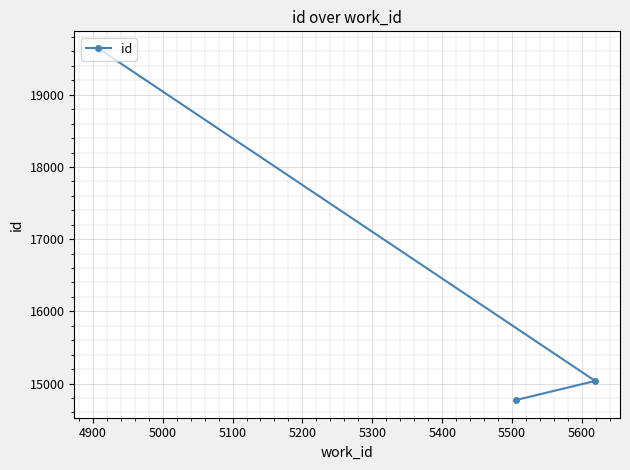

What is the difference between the maximum and minimum values?

4865